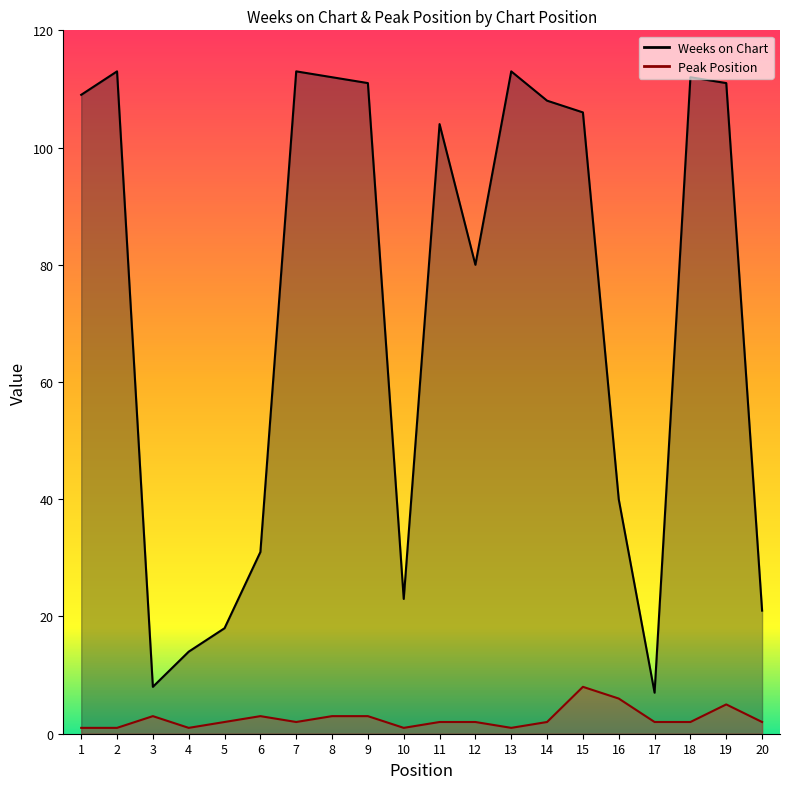

What is the value of the Peak Position point at the 9th from the left?

3